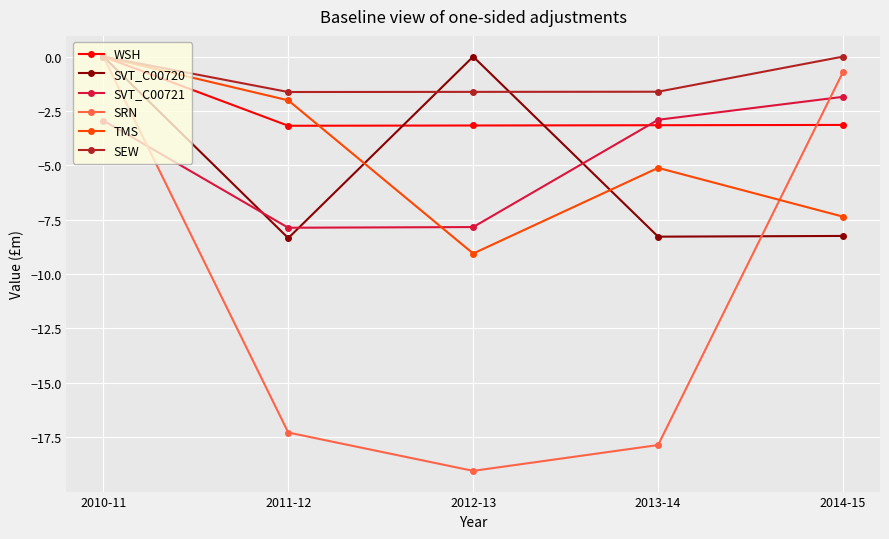

Rank the categories by TMS value from highest to lowest.

2010-11, 2011-12, 2013-14, 2014-15, 2012-13